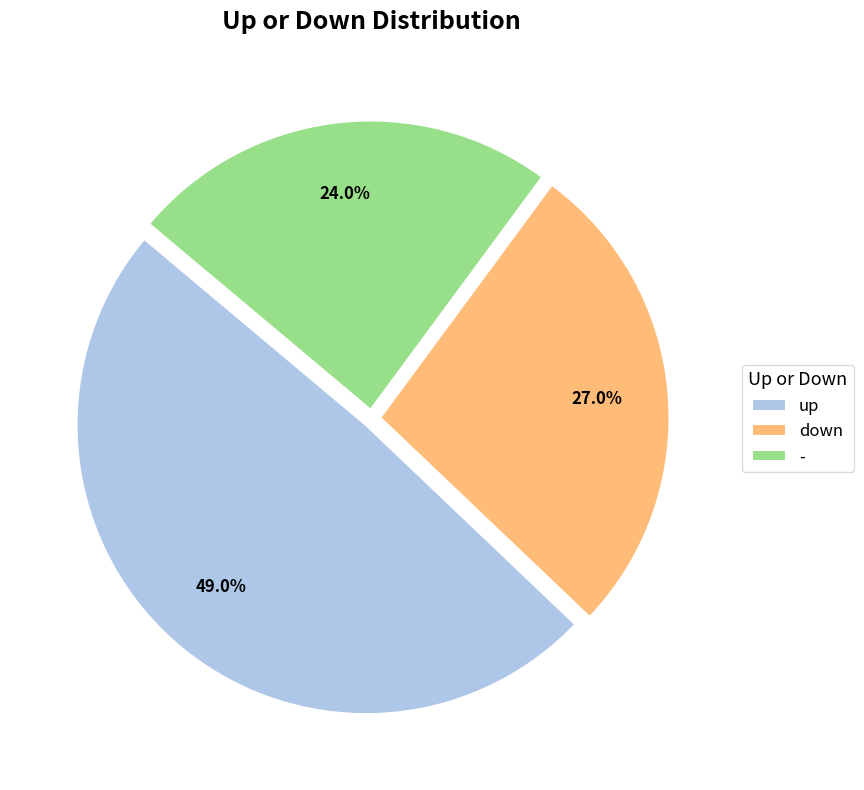

Combined, do - and up account for over 50%?

Yes